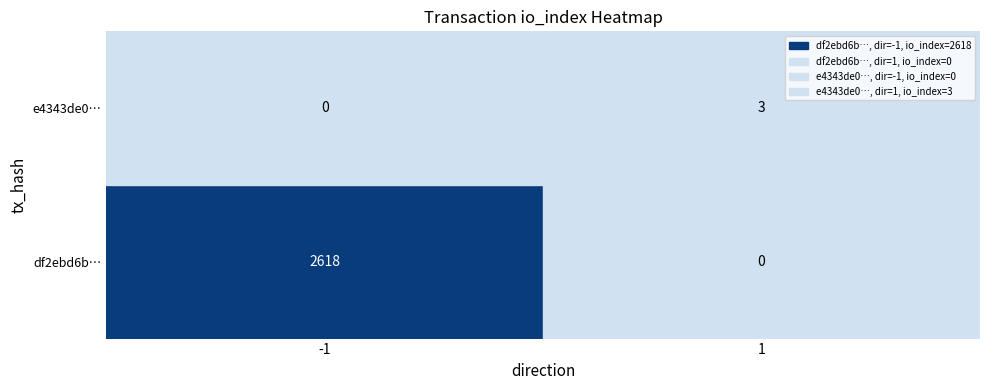

Between -1 and 1, which is larger?

1